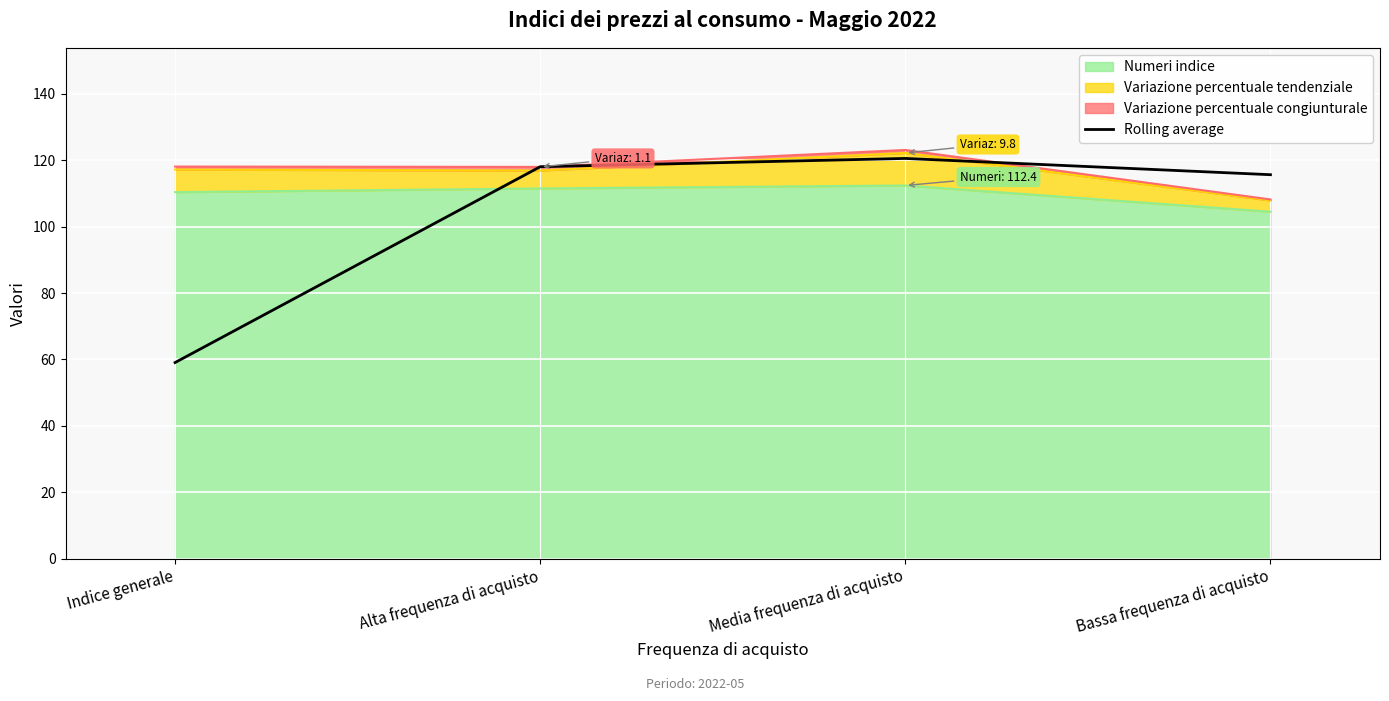

Is it true that the value at Indice generale is 59.1?

True